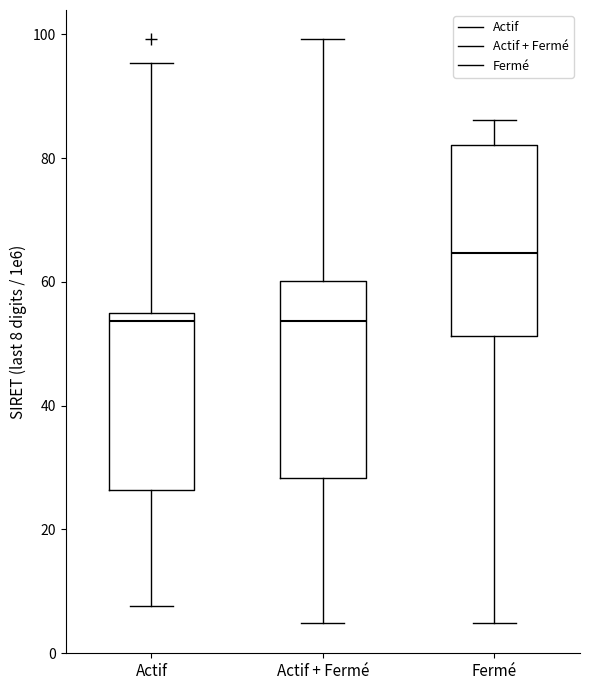

Which box's median line is the highest?

Fermé